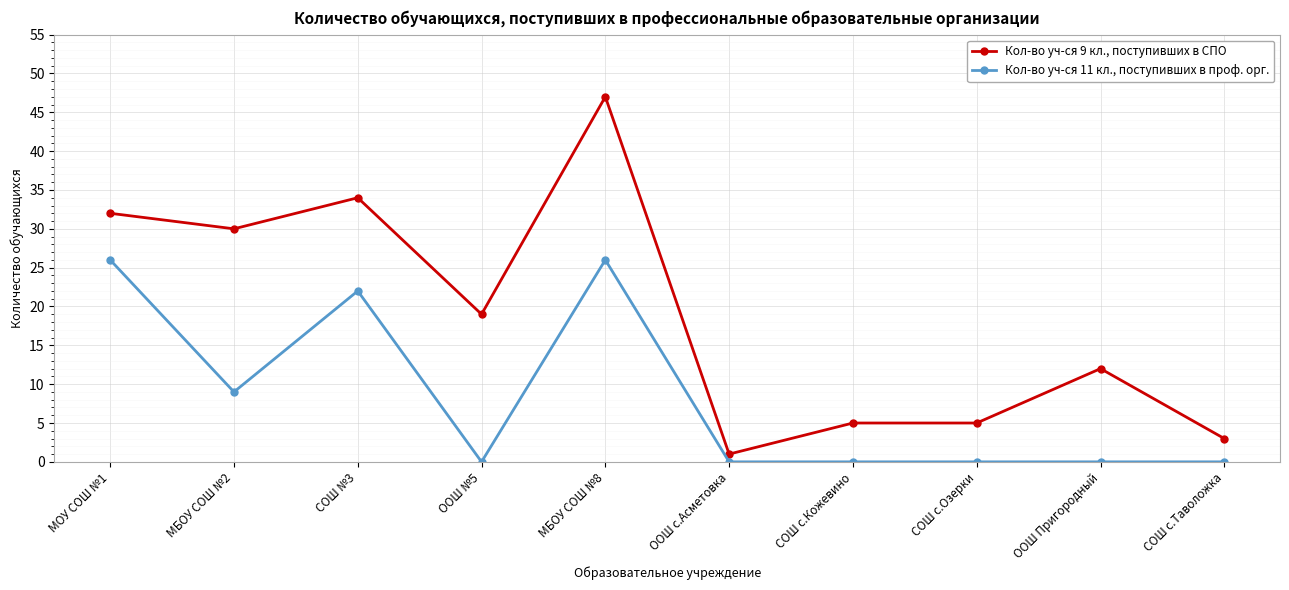

At which category does Кол-во уч-ся 11 кл., поступивших в проф. орг. reach its first local peak?

СОШ №3